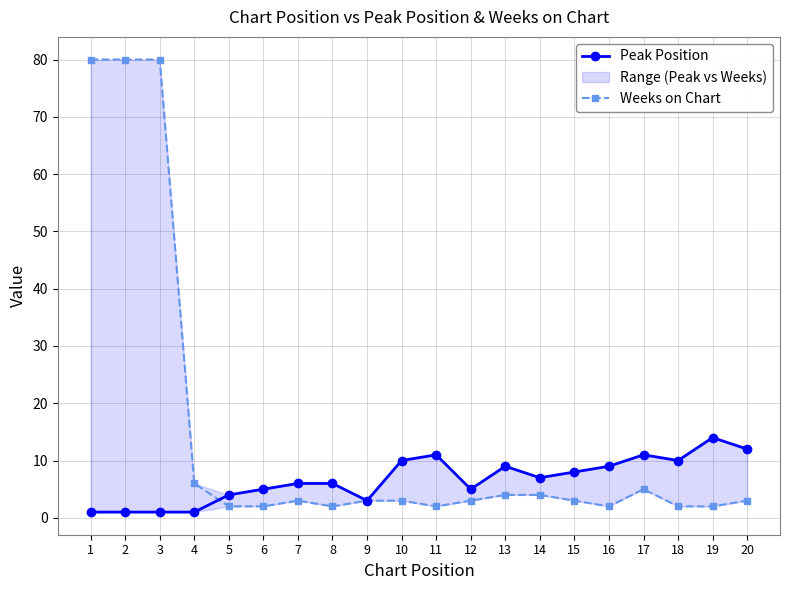

What is the difference between the second highest and minimum values in the Peak Position series?

11